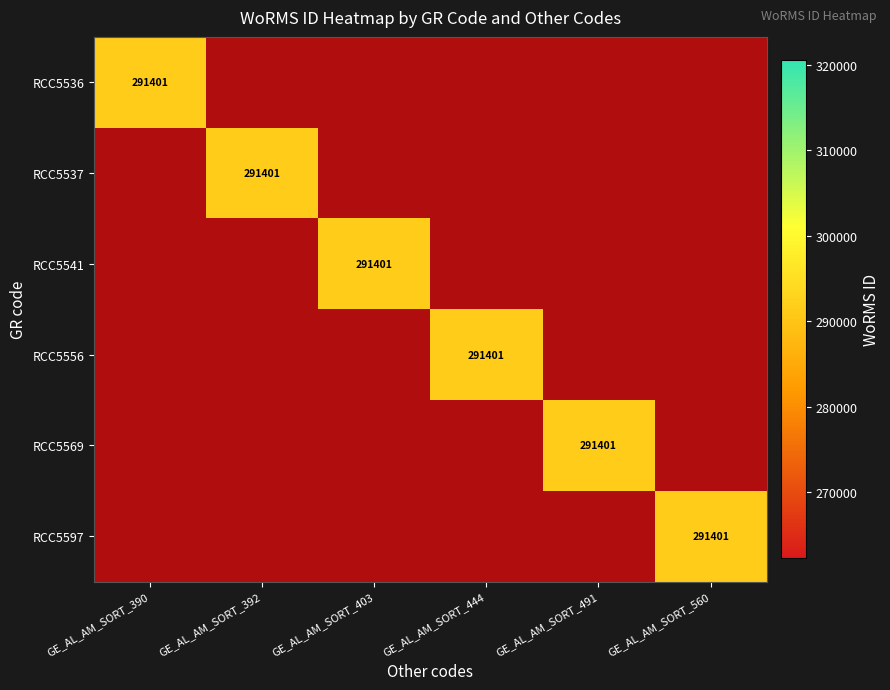

The value of RCC5556 at GE_AL_AM_SORT_491 is 1.0. True or false?

True